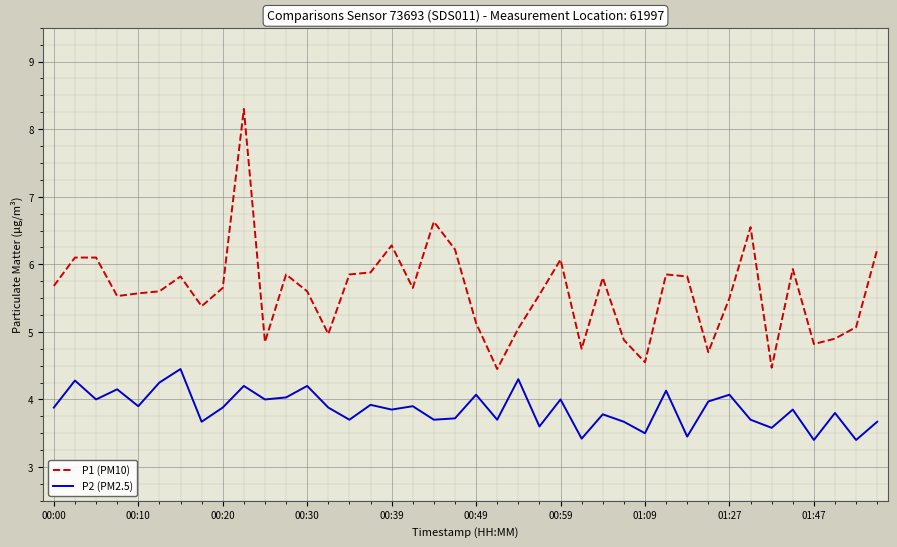

List the series in order of their peak value, lowest first.

P2 (PM2.5), P1 (PM10)